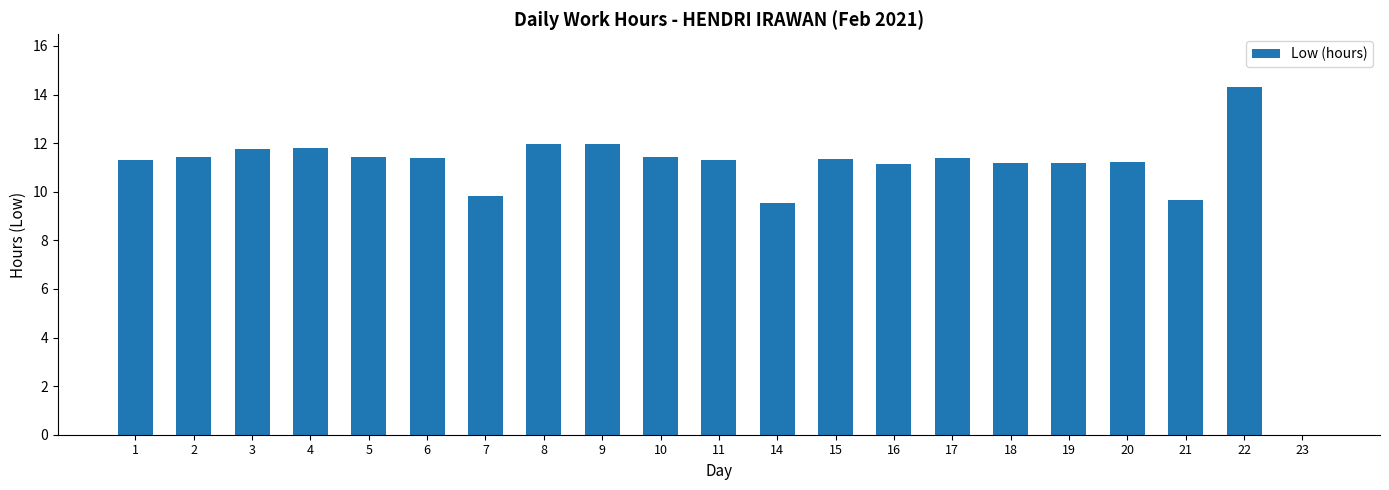

Which category has the highest value across all series?

22